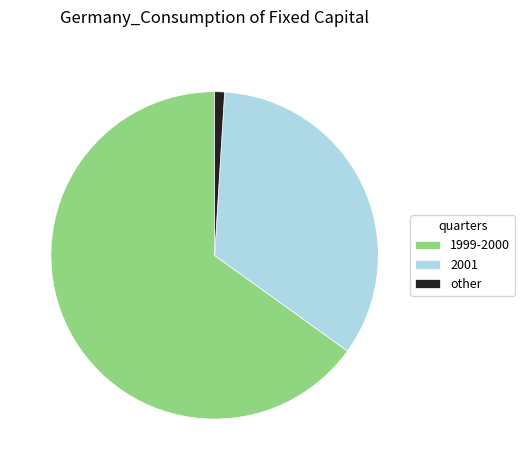

Combined, do other and 1999-2000 account for over 50%?

Yes